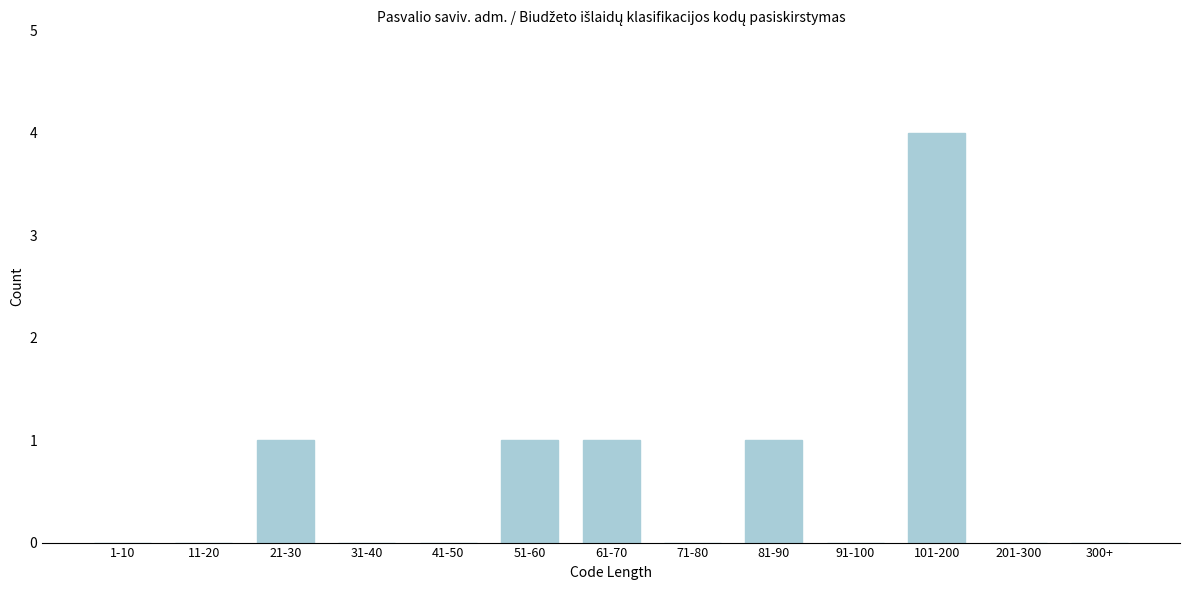

Reading left to right, what are all the values shown in this chart?

1-10=0	11-20=0	21-30=1	31-40=0	41-50=0	51-60=1	61-70=1	71-80=0	81-90=1	91-100=0	101-200=4	201-300=0	300+=0